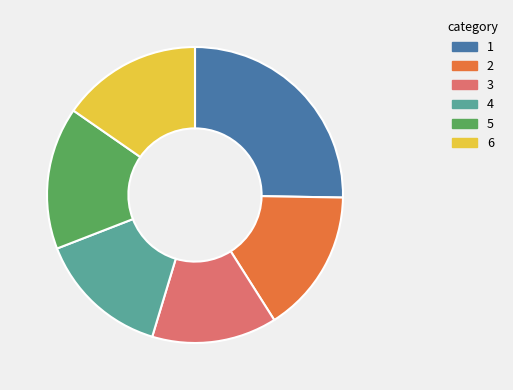

True or false: 6 accounts for 29% of the total.

False